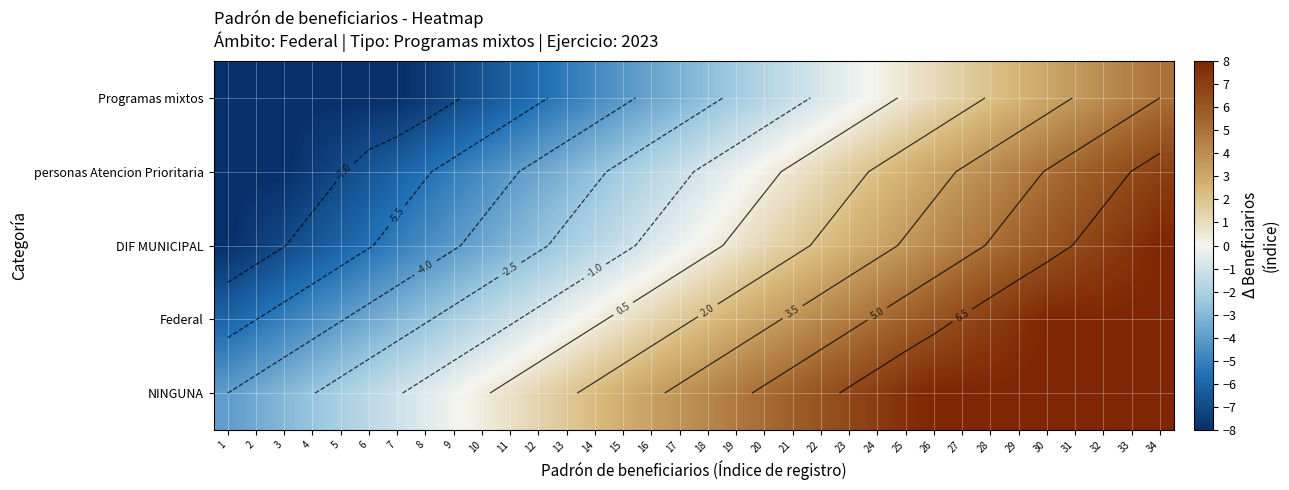

The NINGUNA series shows 0.8 at 11. True or false?

True